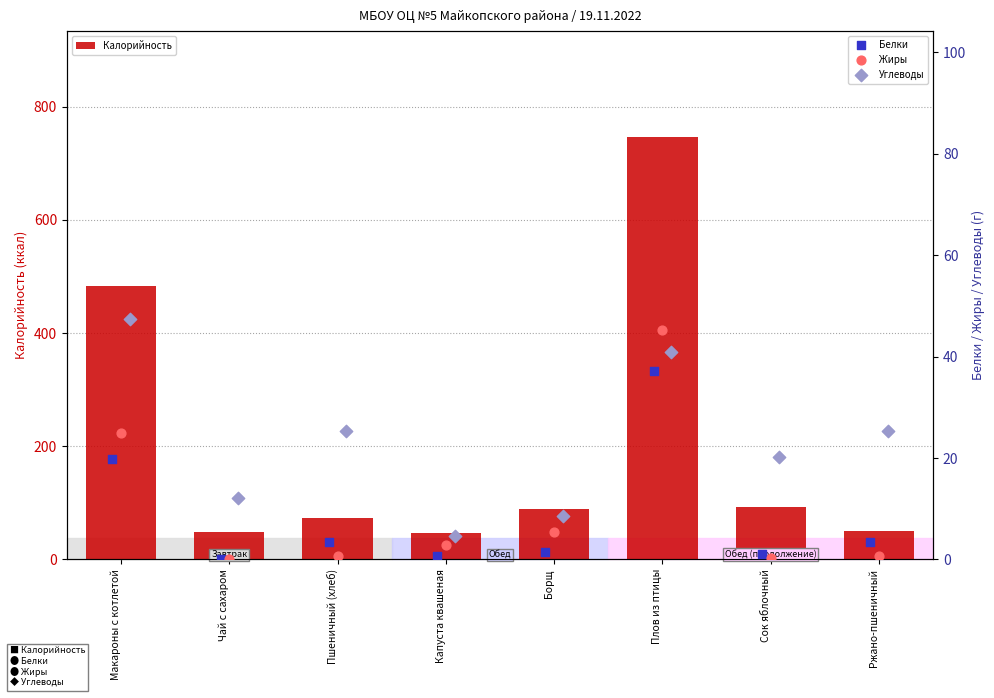

Which series has the largest total across all categories?

Калорийность